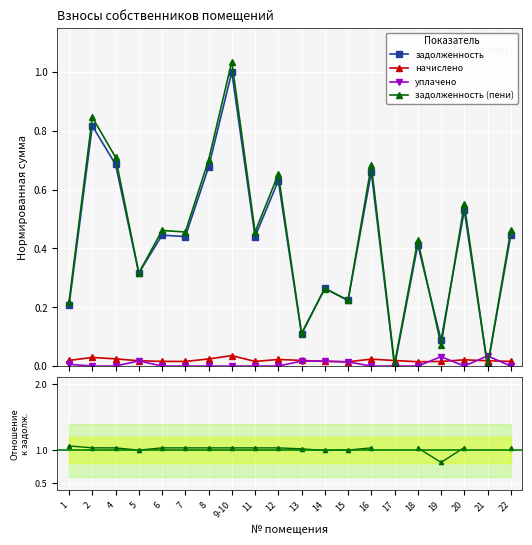

At which category is the sum across all series the highest?

9-10